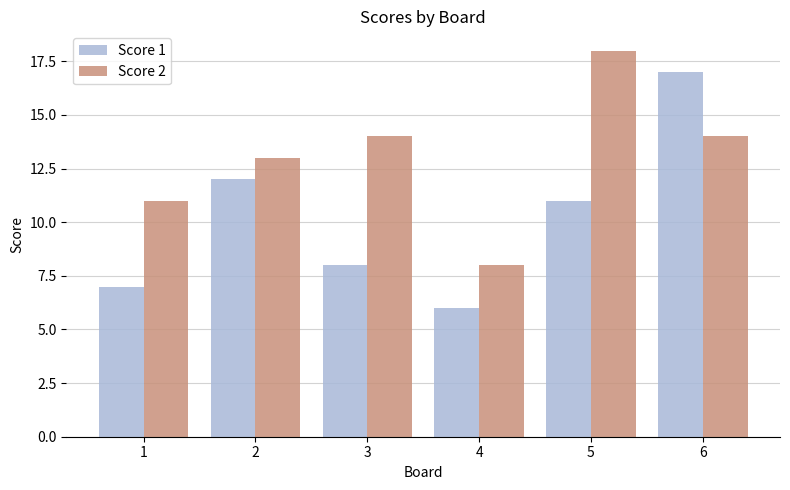

Reading left to right, list all the values displayed in this chart.

Score 1: 1=7	2=12	3=8	4=6	5=11	6=17
Score 2: 1=11	2=13	3=14	4=8	5=18	6=14